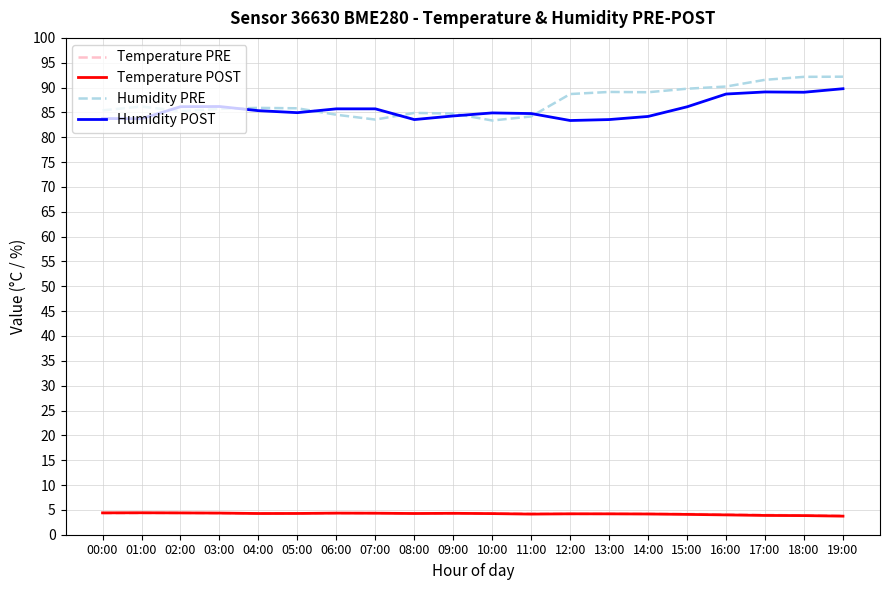

Which series changed the most between 02:00 and 18:00?

Humidity PRE